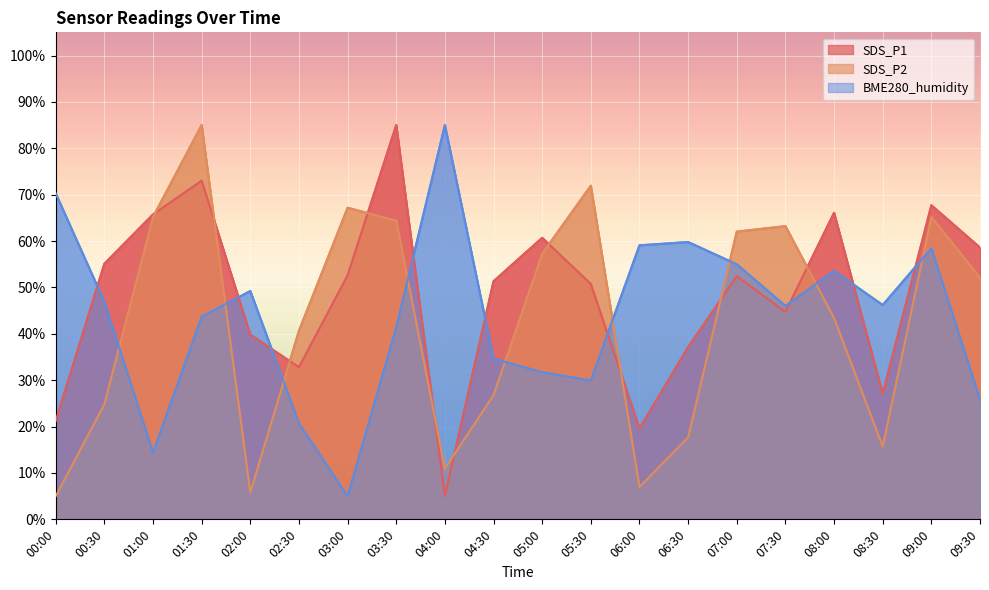

How many data points does each series have?

20